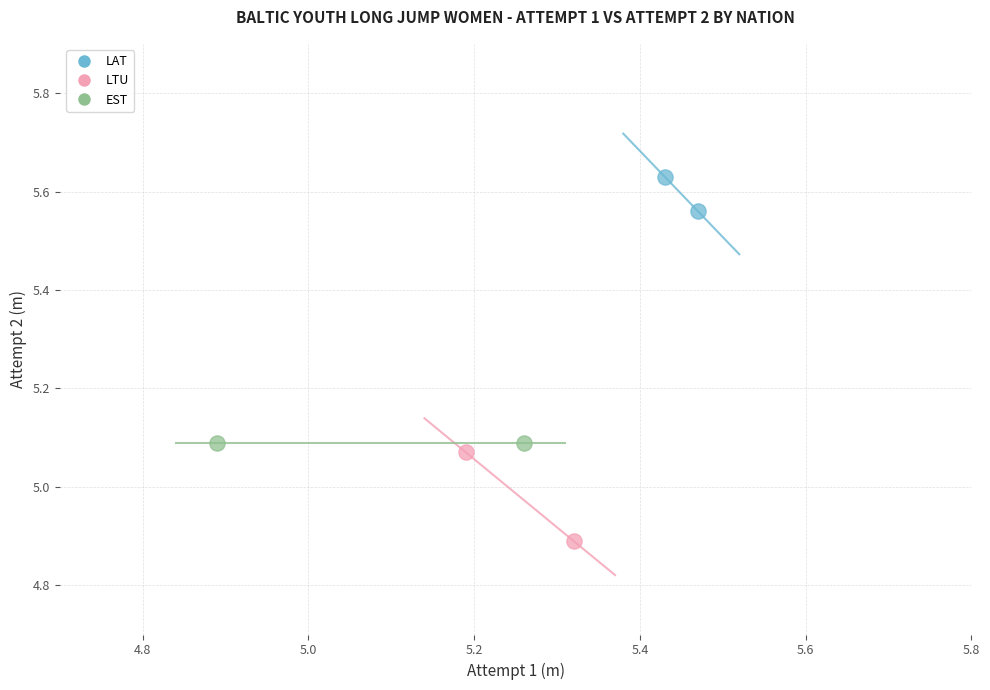

Which series reaches the maximum Y coordinate?

LAT